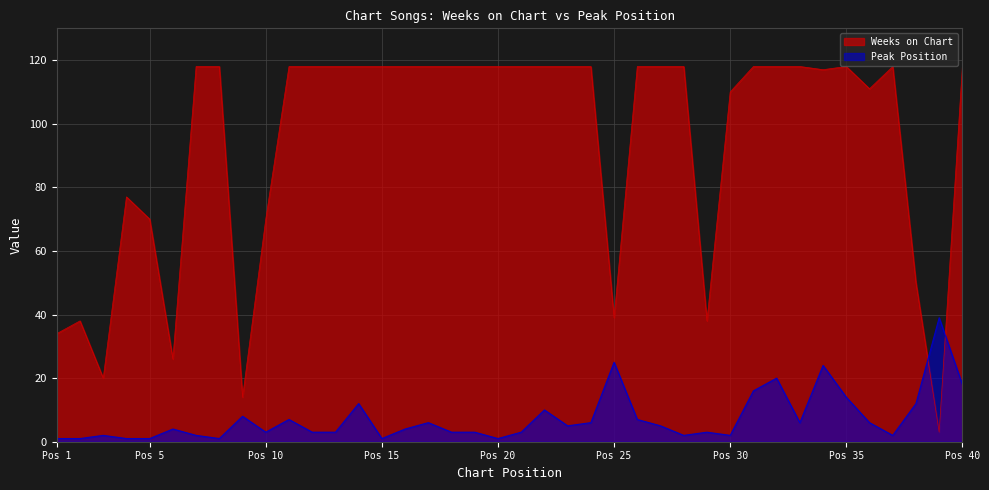

What are all the series names shown in the legend?

Weeks on Chart, Peak Position